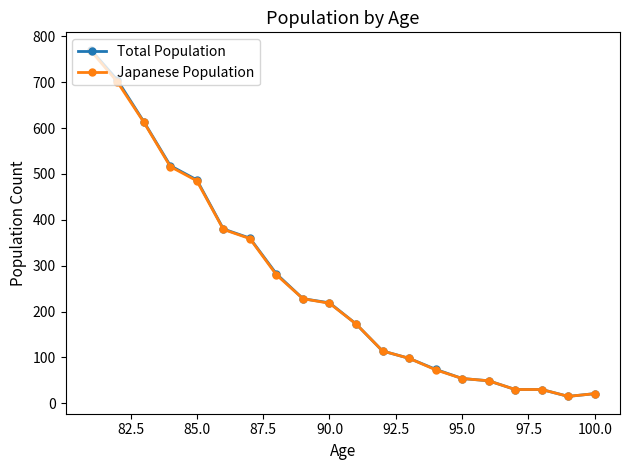

At how many categories does at least one series exceed 250?

8